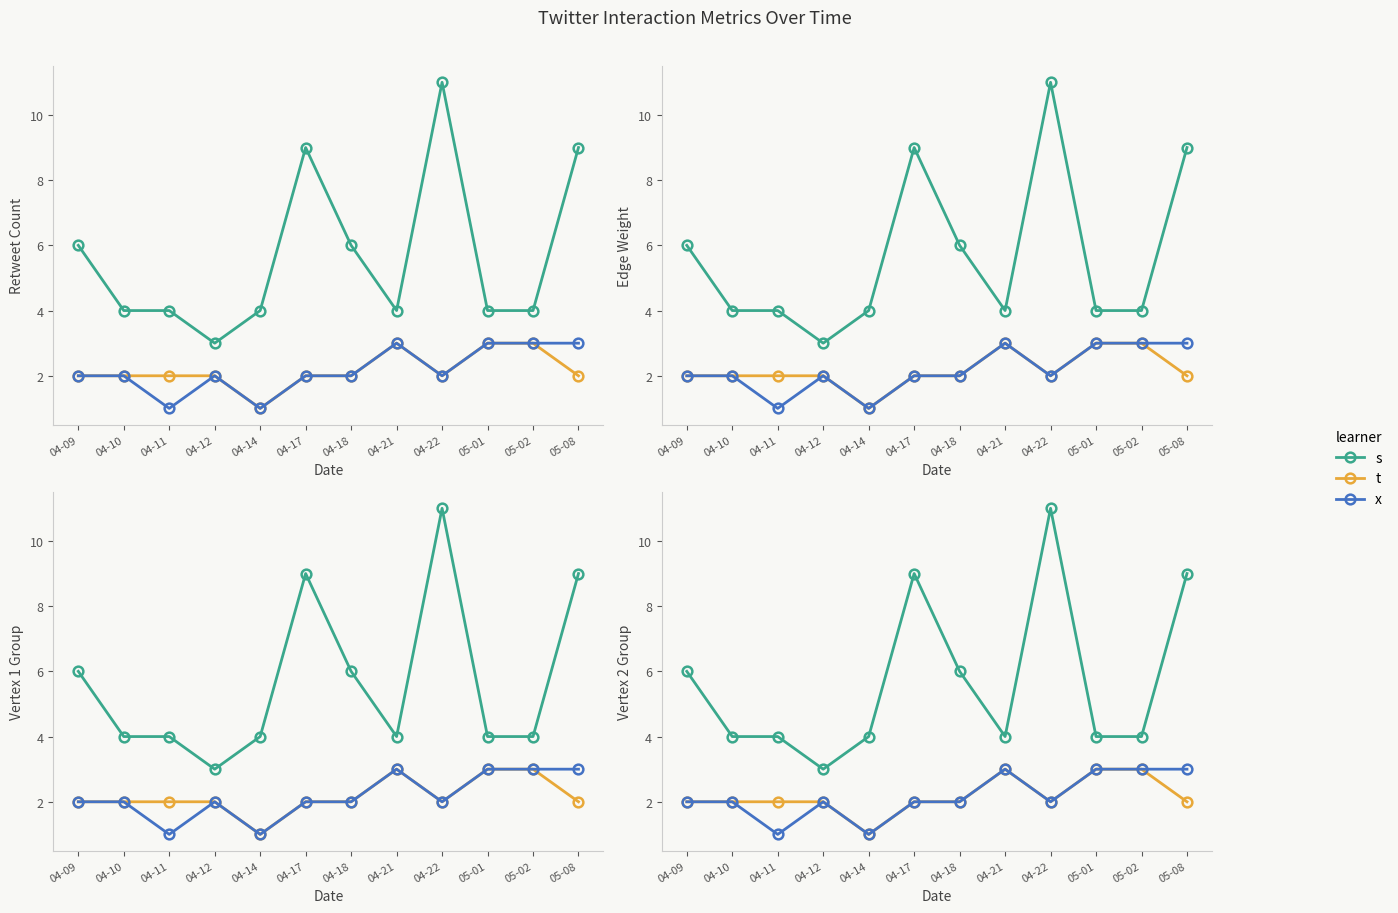

The value of t at 04-09 is 2. True or false?

True